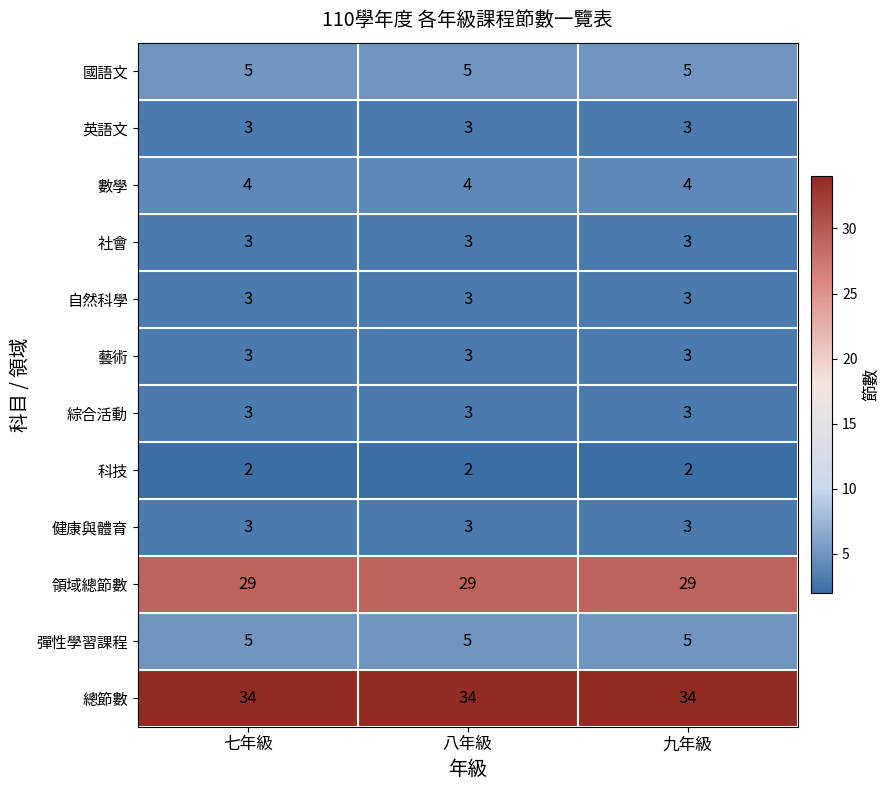

The value of 科技 at 七年級 is 1. True or false?

False